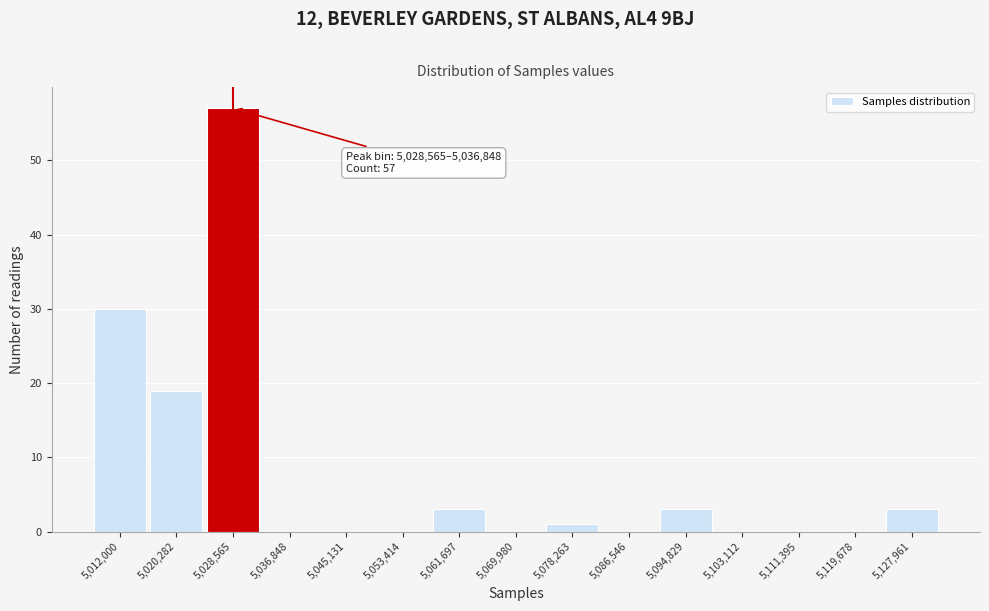

Reading left to right, extract all data points from this chart.

5,012,000=30	5,020,282=19	5,028,565=57	5,036,848=0	5,045,131=0	5,053,414=0	5,061,697=3	5,069,980=0	5,078,263=1	5,086,546=0	5,094,829=3	5,103,112=0	5,111,395=0	5,119,678=0	5,127,961=3